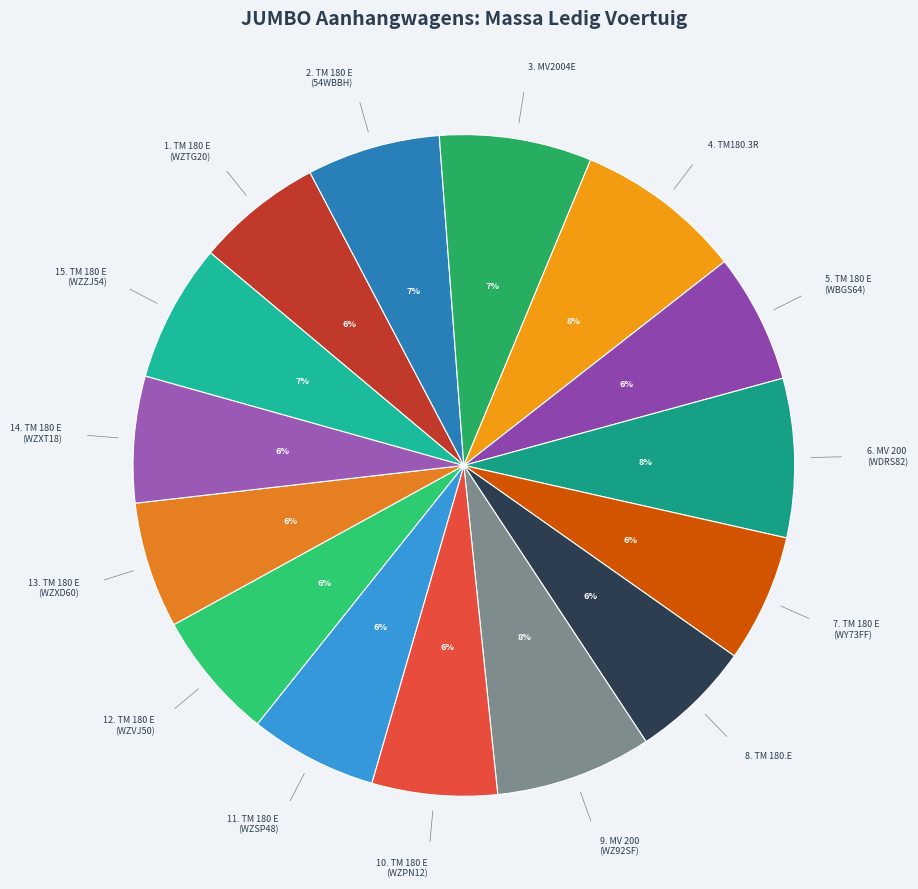

What is the largest slice in the pie chart?

TM180.3R